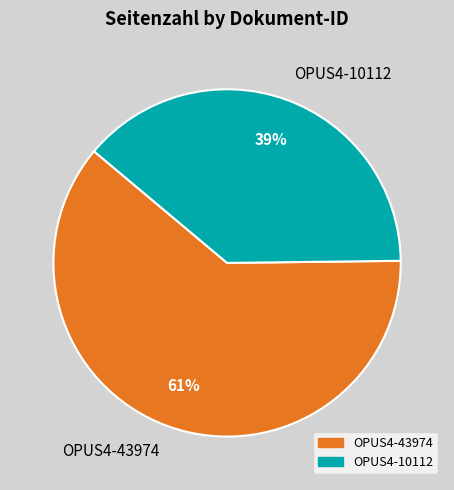

To the nearest percent, what is the combined percentage of OPUS4-43974 and OPUS4-10112?

100%